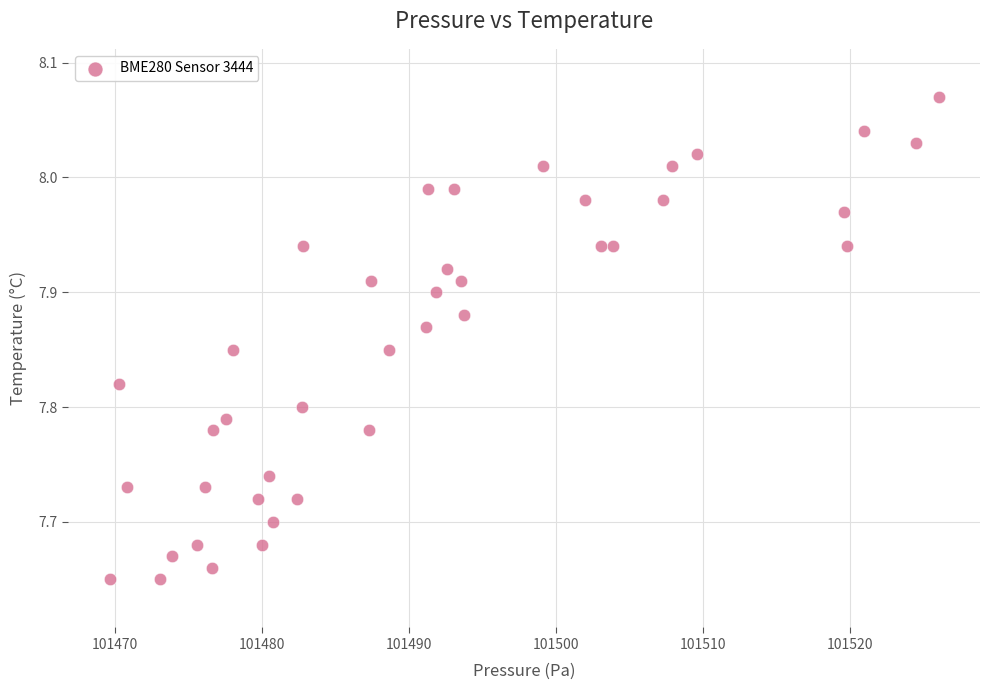

What is the range of X values (max minus min)?

56.4